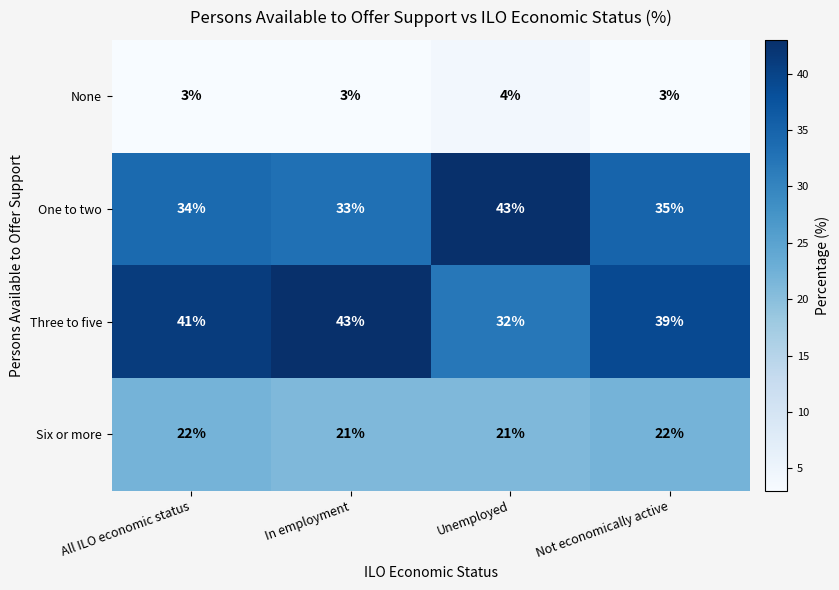

How many data points does each series have?

4